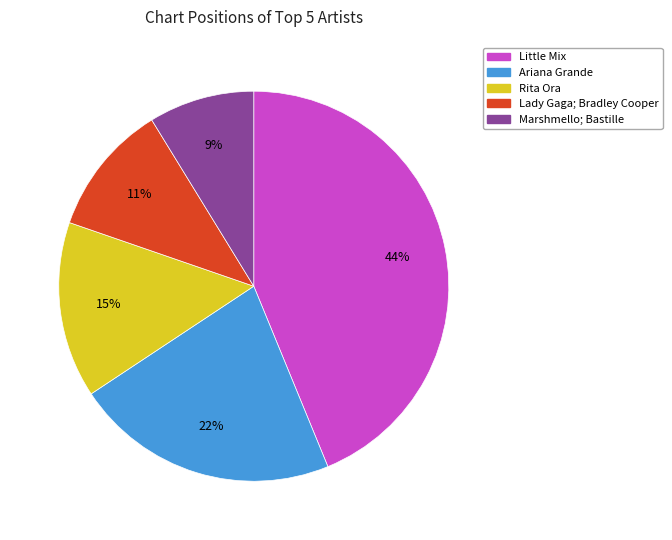

Combined, do Ariana Grande and Rita Ora account for over 50%?

No